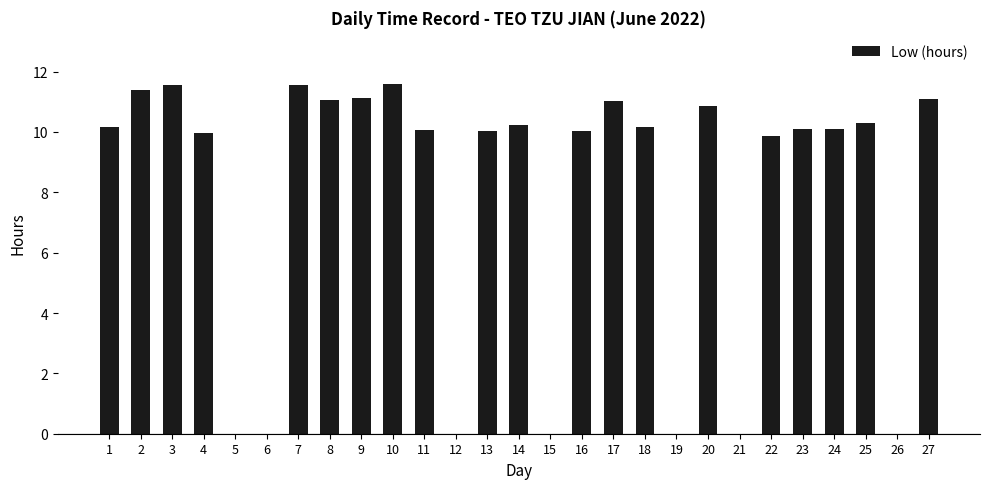

What is the sum of all values?

212.3